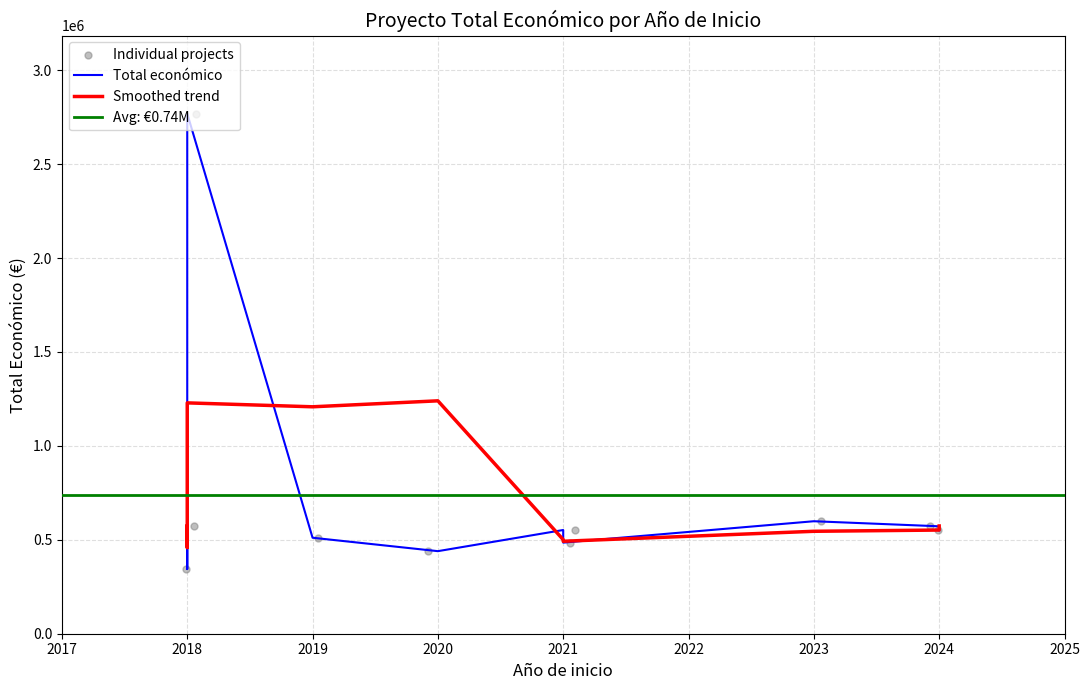

Which series contains the highest Y value?

Total económico